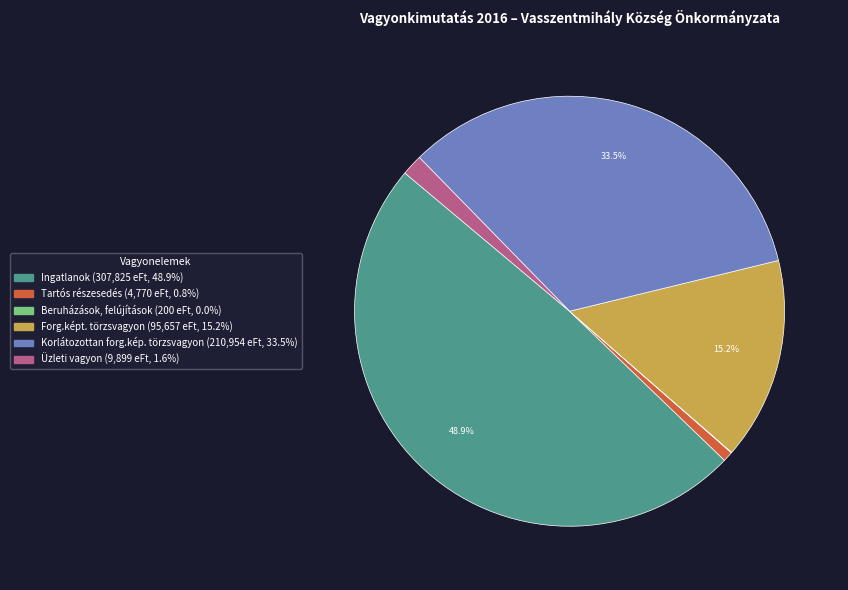

Is there a majority slice in this chart?

No